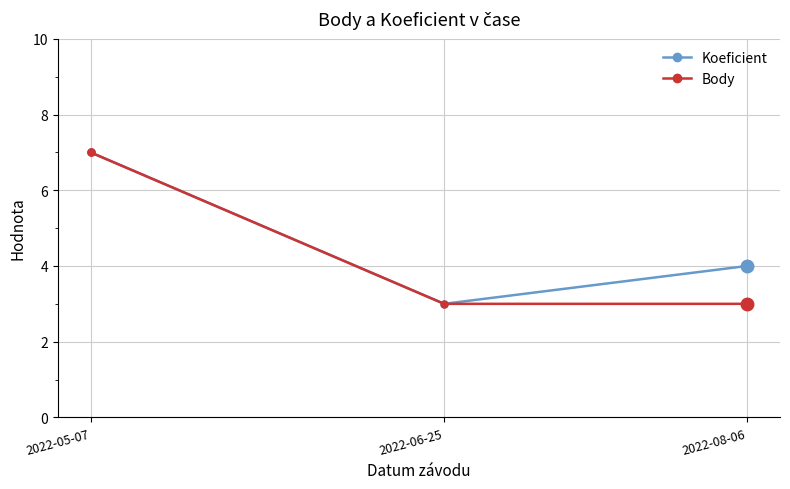

What is the difference between the maximum and minimum values in the Koeficient series?

4